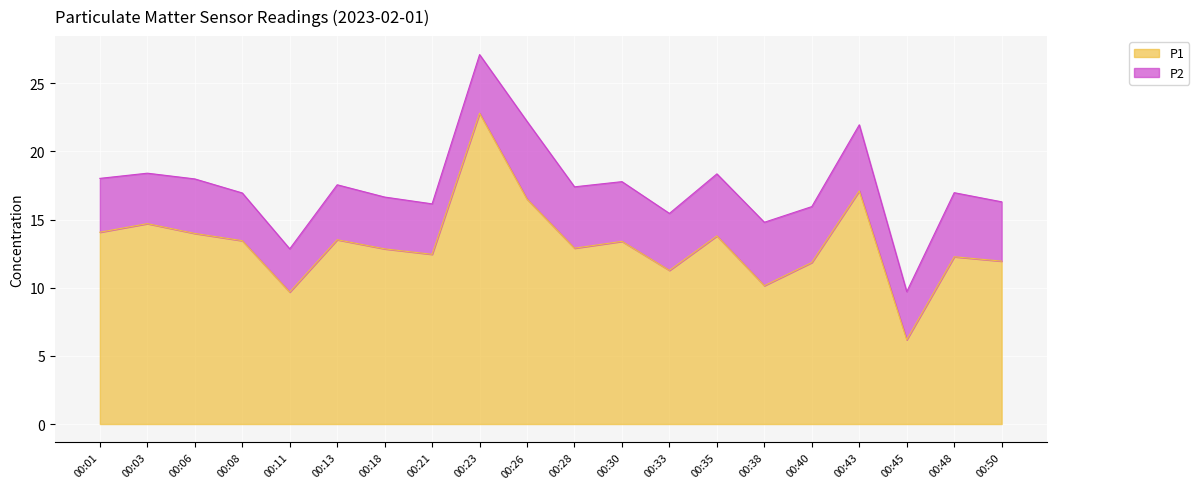

The value at 00:08 is 13.4. True or false?

True